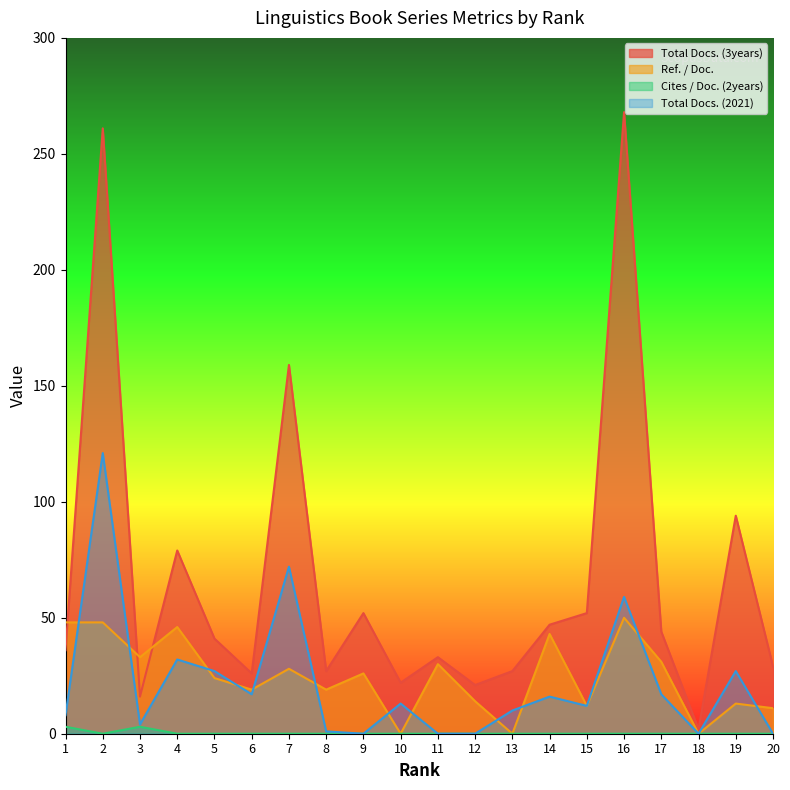

Reading left to right, what are all the values shown in this chart?

Total Docs. (3years): 1=36	2=261	3=16	4=79	5=41	6=26	7=159	8=27	9=52	10=22	11=33	12=21	13=27	14=47	15=52	16=268	17=44	18=2	19=94	20=29
Ref. / Doc.: 1=48	2=48	3=33	4=46	5=24	6=19	7=28	8=19	9=26	10=0	11=30	12=14	13=0	14=43	15=12	16=50	17=31	18=0	19=13	20=11
Cites / Doc. (2years): 1=3	2=0	3=3	4=0	5=0	6=0	7=0	8=0	9=0	10=0	11=0	12=0	13=0	14=0	15=0	16=0	17=0	18=0	19=0	20=0
Total Docs. (2021): 1=8	2=121	3=4	4=32	5=27	6=17	7=72	8=1	9=0	10=13	11=0	12=0	13=10	14=16	15=12	16=59	17=17	18=0	19=27	20=0